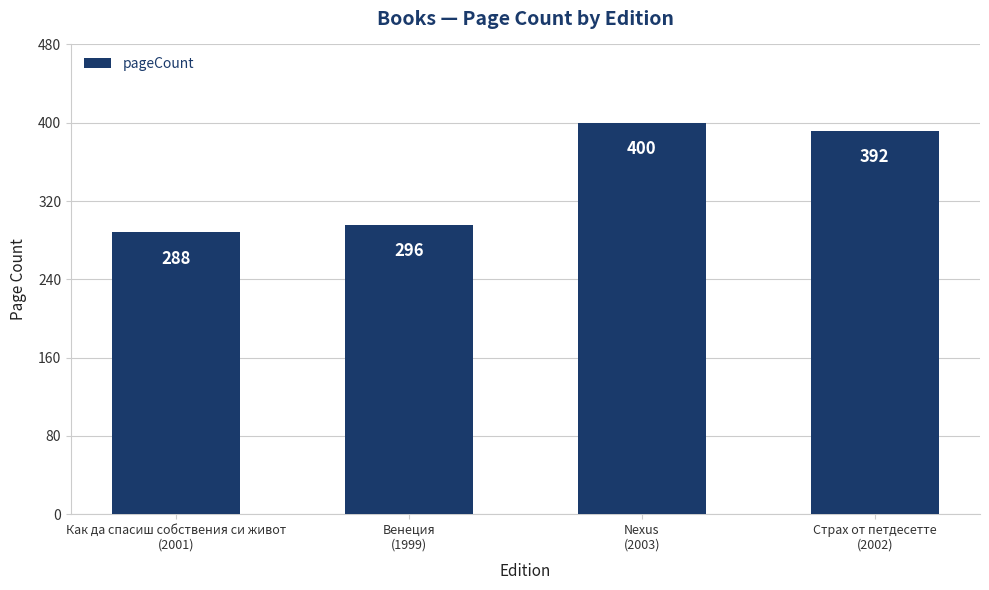

Where is the data nearest to the value 344?

Венеция
(1999)